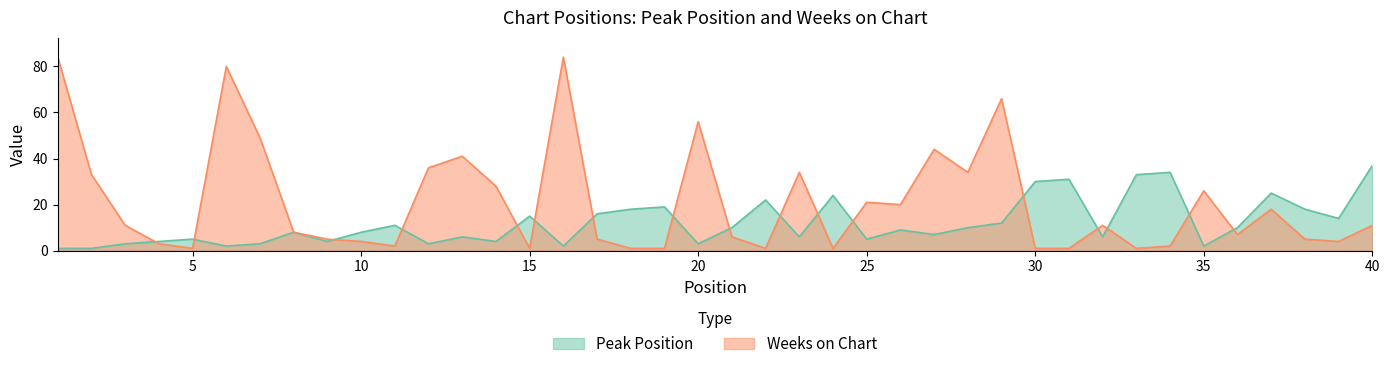

Reading left to right, extract all data points from this chart.

Peak Position: 1=1	2=1	3=3	4=4	5=5	6=2	7=3	8=8	9=4	10=8	11=11	12=3	13=6	14=4	15=15	16=2	17=16	18=18	19=19	20=3	21=10	22=22	23=6	24=24	25=5	26=9	27=7	28=10	29=12	30=30	31=31	32=6	33=33	34=34	35=2	36=10	37=25	38=18	39=14	40=37
Weeks on Chart: 1=84	2=33	3=11	4=3	5=1	6=80	7=49	8=8	9=5	10=4	11=2	12=36	13=41	14=28	15=1	16=84	17=5	18=1	19=1	20=56	21=6	22=1	23=34	24=1	25=21	26=20	27=44	28=34	29=66	30=1	31=1	32=11	33=1	34=2	35=26	36=7	37=18	38=5	39=4	40=11